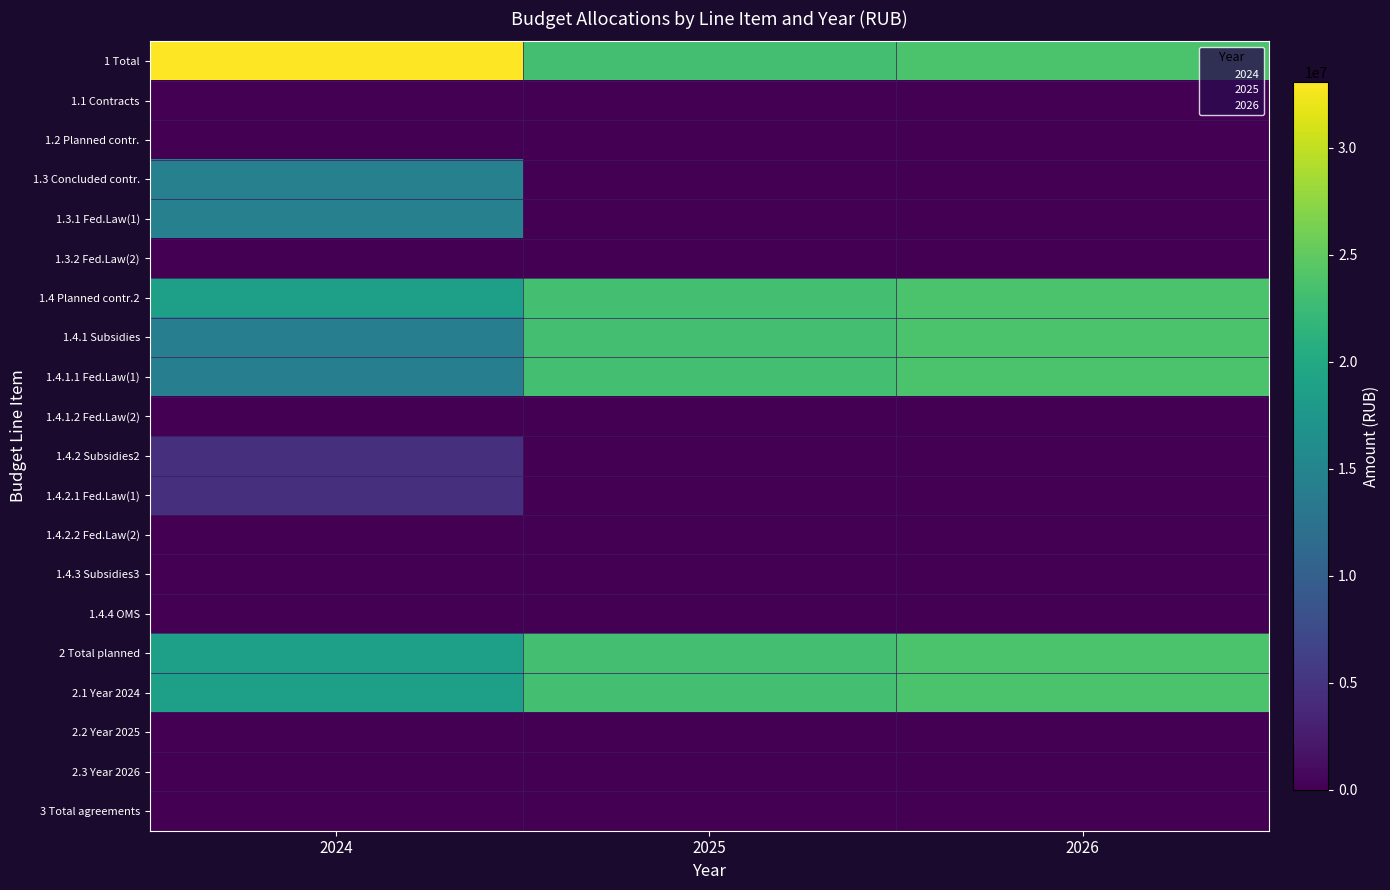

List the series in order of their peak value, lowest first.

1.1 Contracts, 1.2 Planned contr., 1.3.2 Fed.Law(2), 1.4.1.2 Fed.Law(2), 1.4.2.2 Fed.Law(2), 1.4.3 Subsidies3, 1.4.4 OMS, 2.2 Year 2025, 2.3 Year 2026, 3 Total agreements, 1.4.2 Subsidies2, 1.4.2.1 Fed.Law(1), 1.3 Concluded contr., 1.3.1 Fed.Law(1), 1.4 Planned contr.2, 1.4.1 Subsidies, 1.4.1.1 Fed.Law(1), 2 Total planned, 2.1 Year 2024, 1 Total